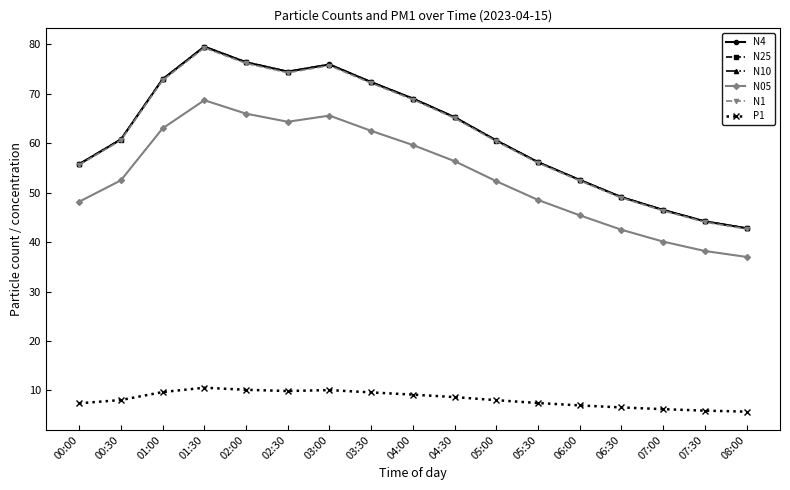

True or false: N10 and N05 cross at least once.

False